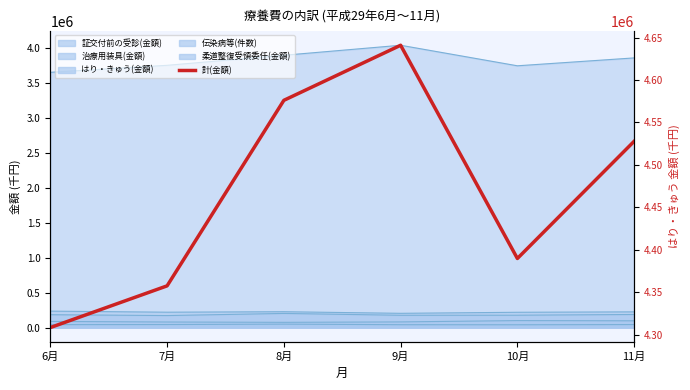

How many lines are shown in the chart?

1